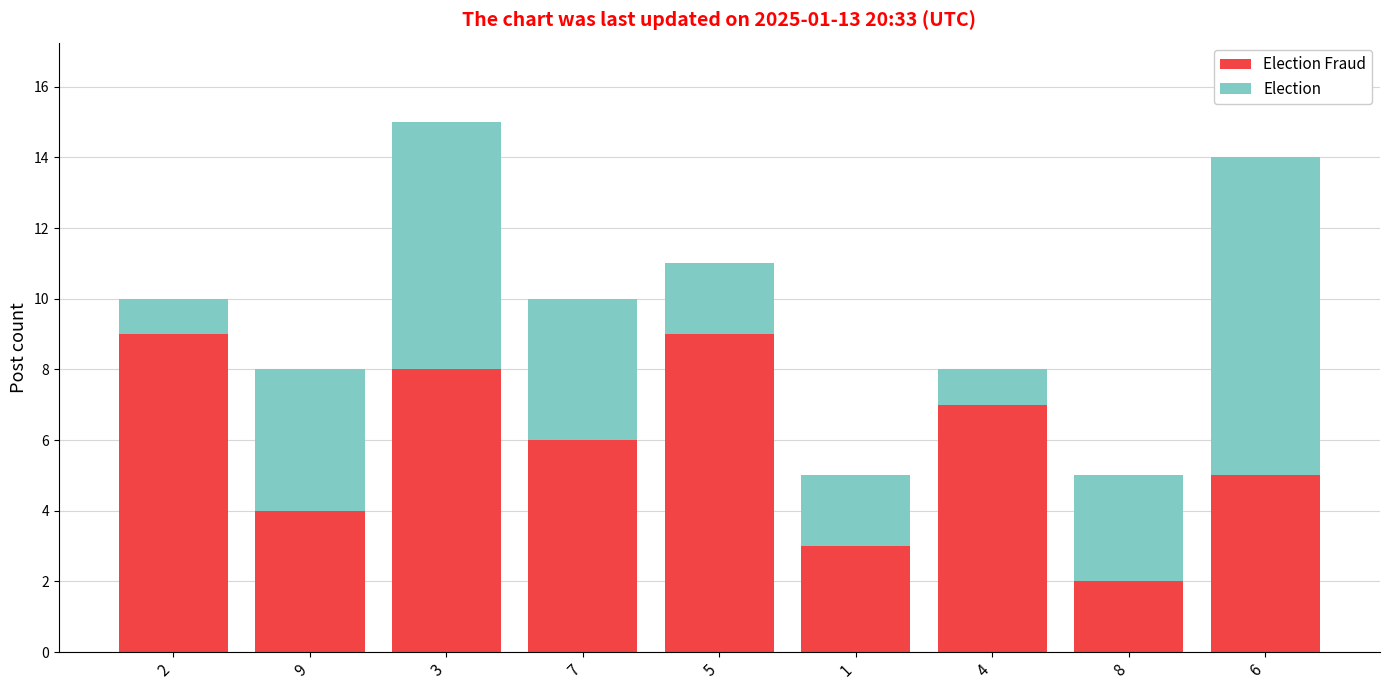

At which category is the sum across all series the highest?

3